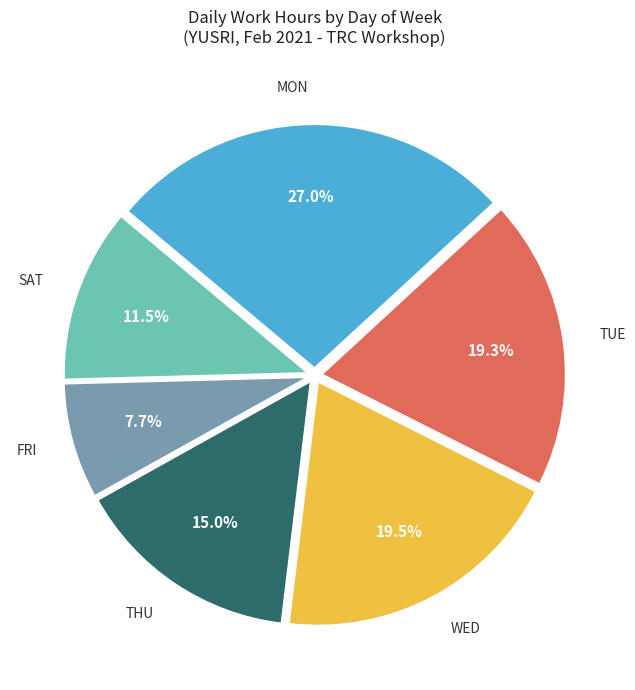

Does any single category account for the majority?

No